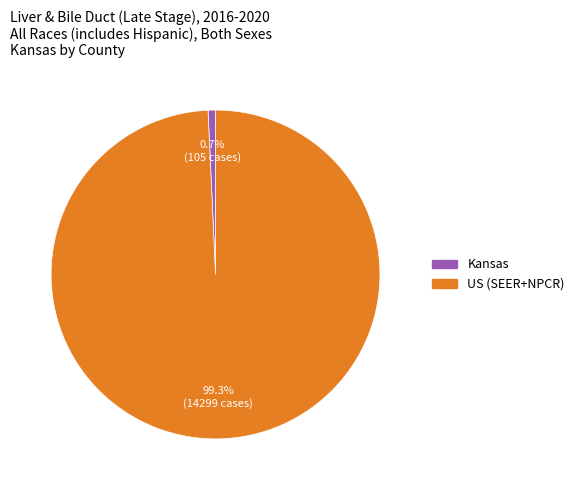

Between Kansas and US (SEER+NPCR), which is larger?

US (SEER+NPCR)